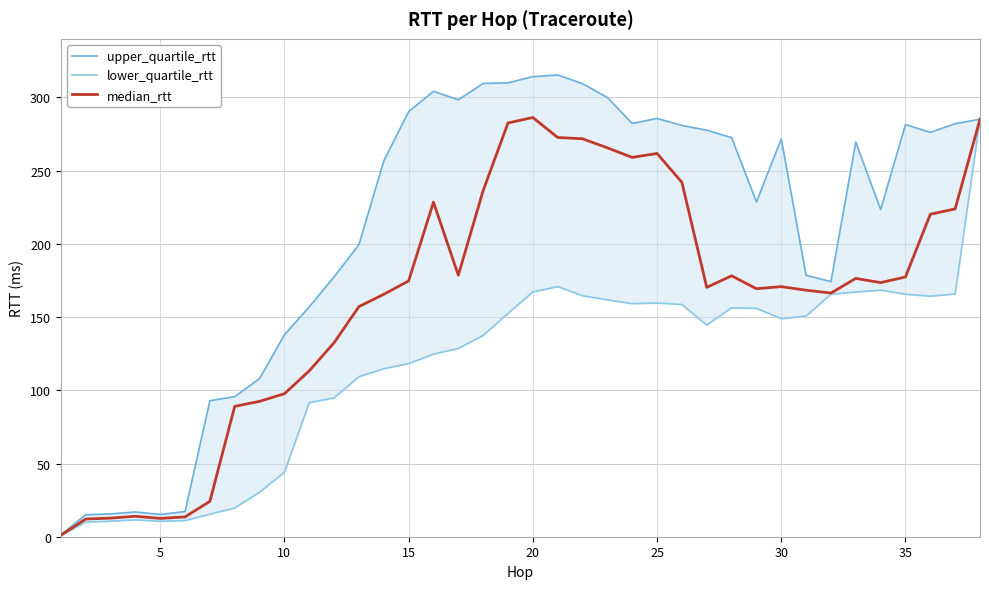

What is the highest value of the median_rtt series?

286.3